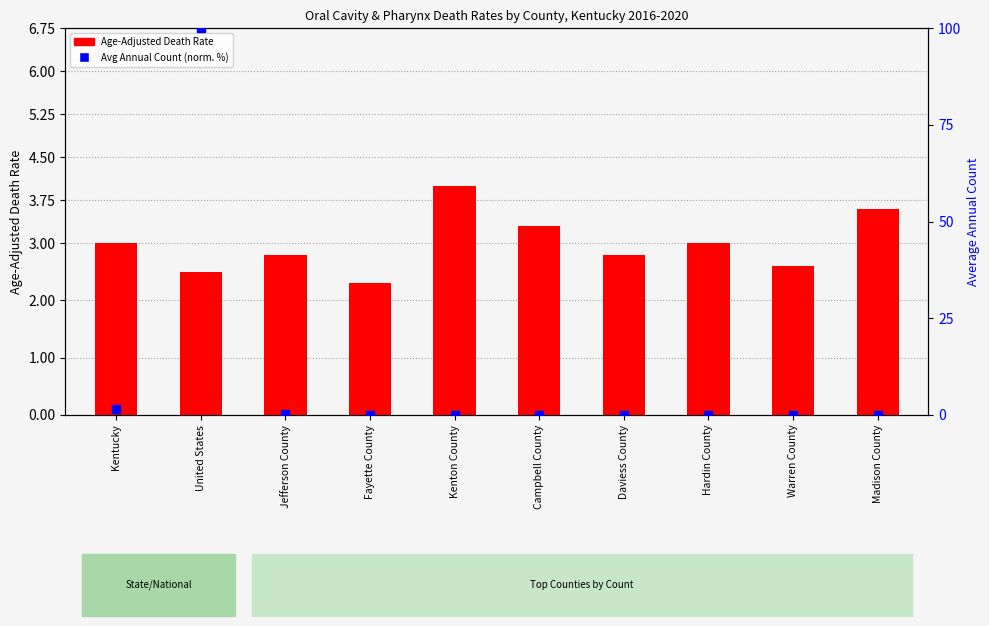

What is the total value across all series at United States?

102.5